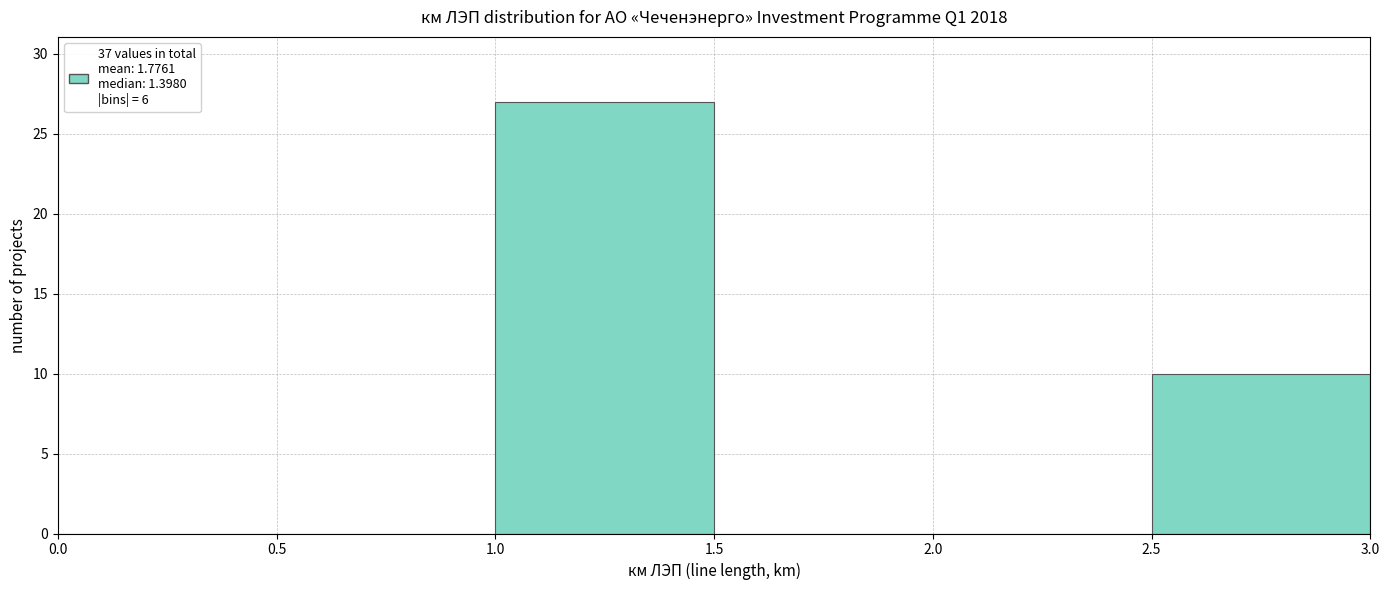

Reading left to right, transcribe this chart: for each bar, give the range it covers on the x-axis and its height. The values are not printed on the chart, so give them approximately, as read against the axis.

0.0 to 0.5: 0
0.5 to 1.0: 0
1.0 to 1.5: 27
1.5 to 2.0: 0
2.0 to 2.5: 0
2.5 to 3.0: 10